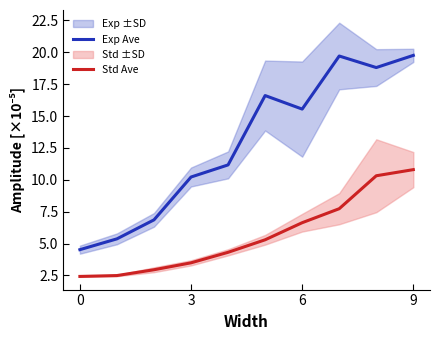

Is it true that Exp Ave equals 27.3 at 9?

False